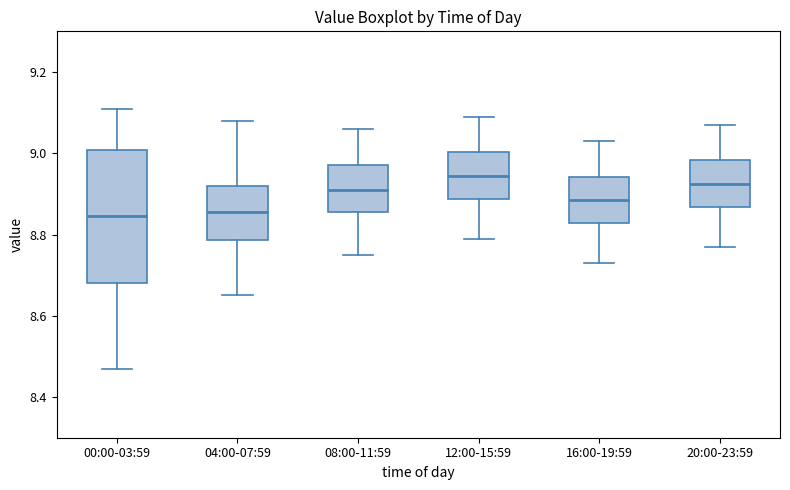

Where is the upper edge of the box for 12:00-15:59 on the y-axis? The values are not printed on the chart, so give them approximately, as read against the axis.

9.00